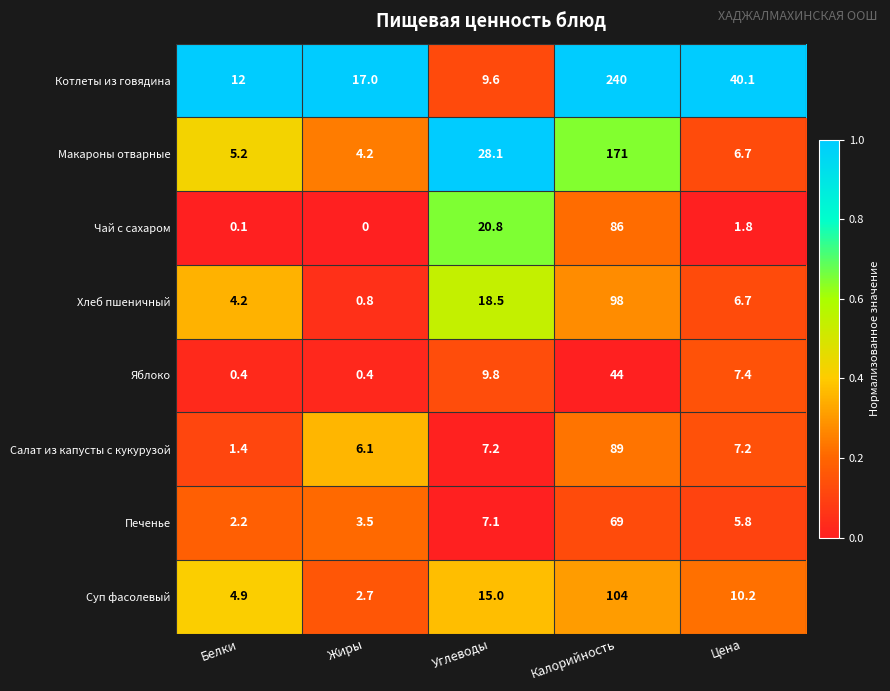

What is the difference between the maximum and minimum values in the Яблоко series?

43.6